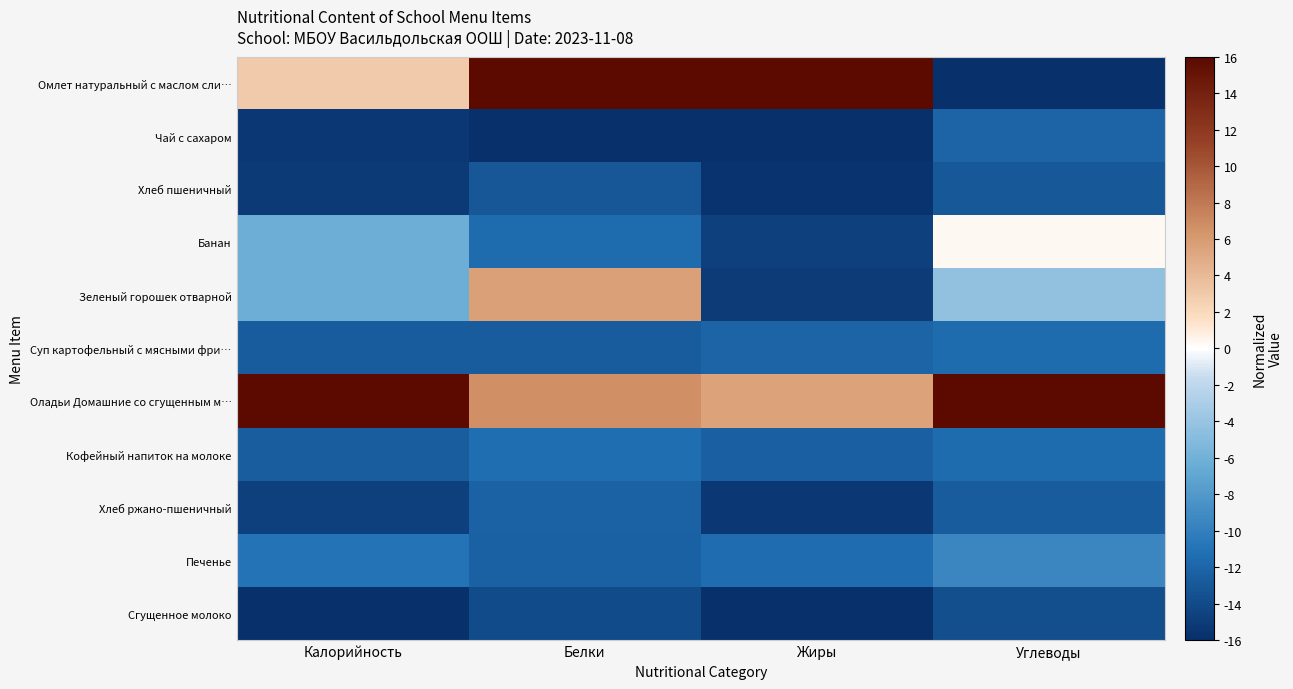

How many distinct data groups are displayed?

11